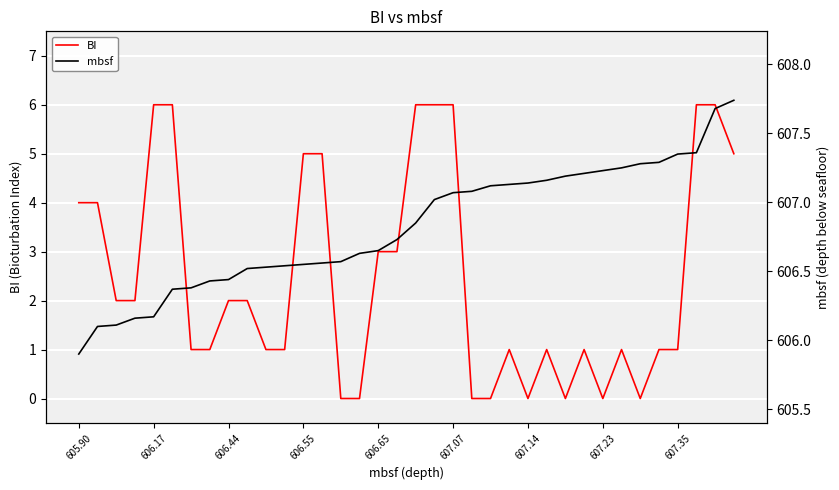

Which series changed the most between 605.90 and 26?

BI